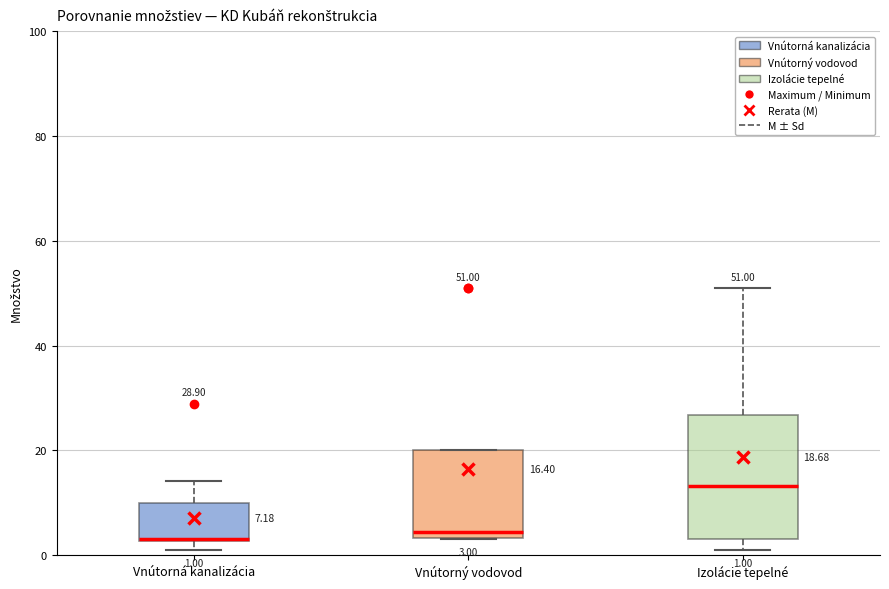

Comparing the boxes themselves (not the whiskers), which one is the tallest?

Izolácie tepelné